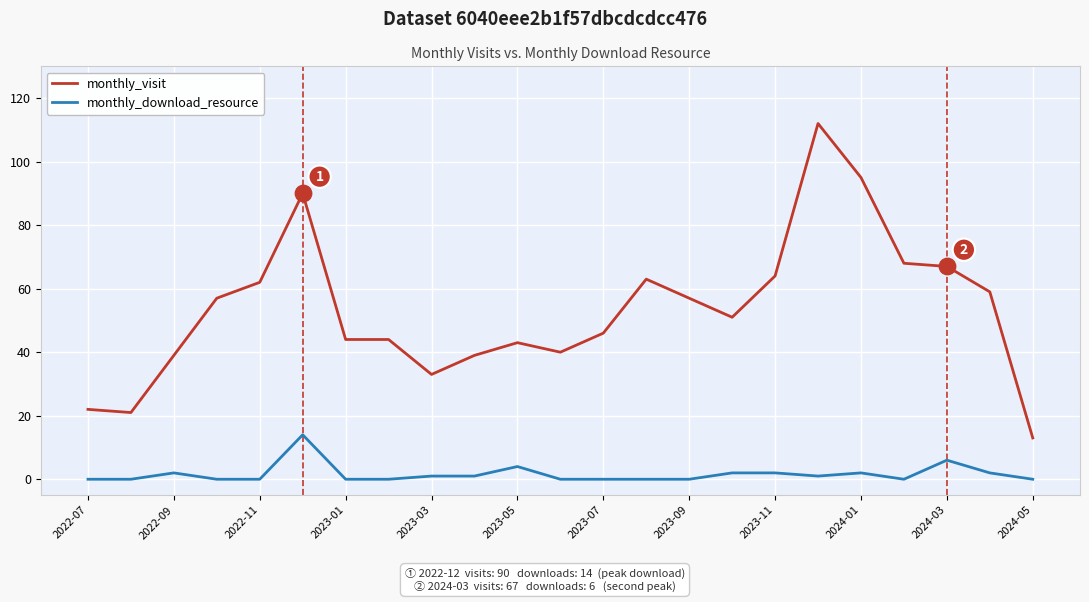

Which series has the largest total across all categories?

monthly_visit